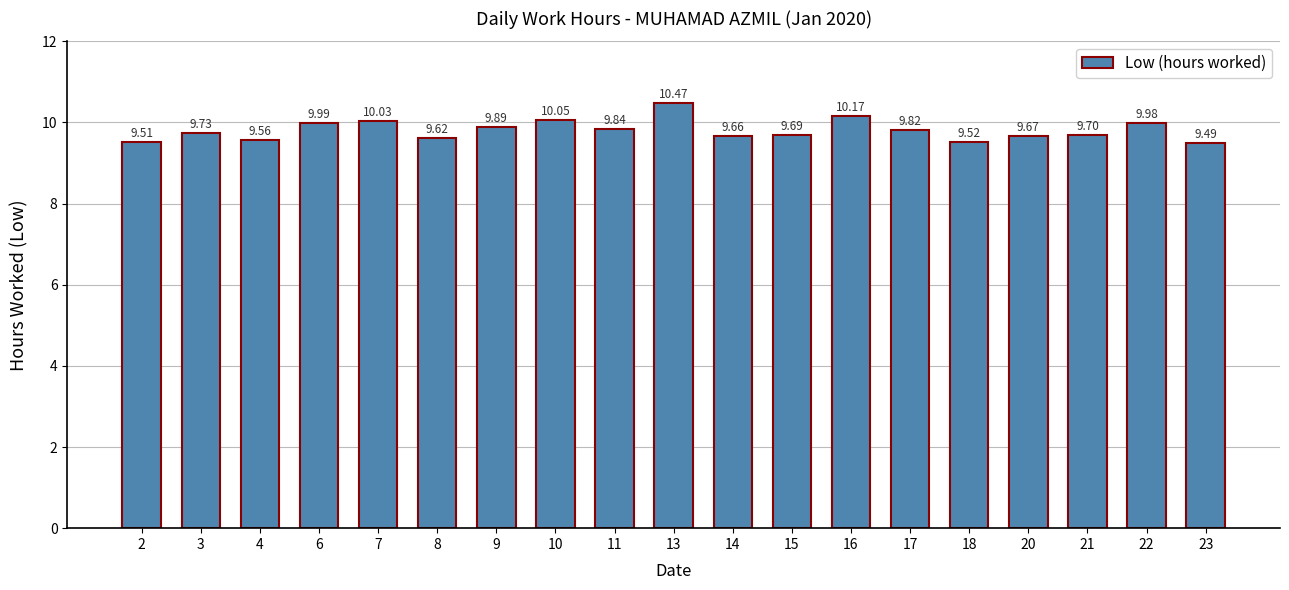

List the labels in order of value, largest first.

13, 16, 10, 7, 6, 22, 9, 11, 17, 3, 21, 15, 20, 14, 8, 4, 18, 2, 23